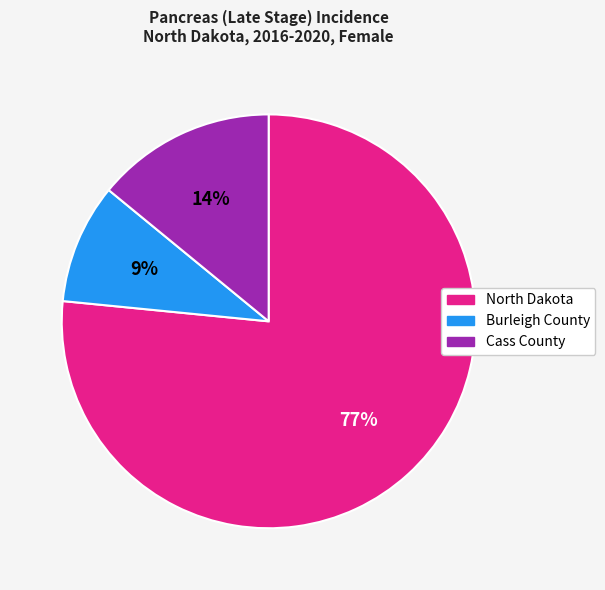

Is it true that Burleigh County is 15% of the pie?

False